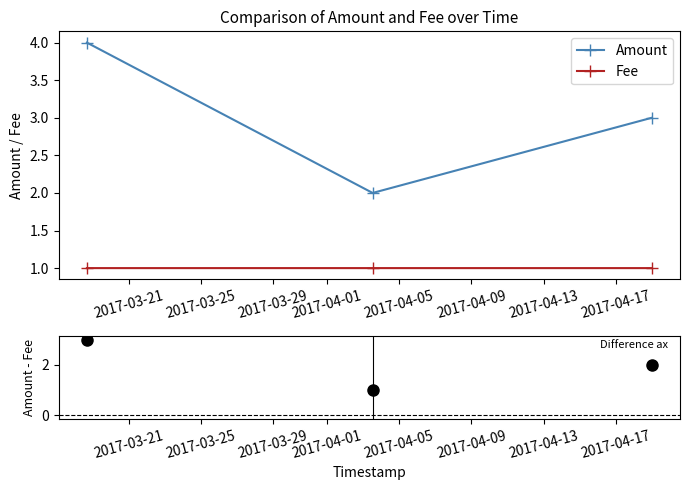

Reading left to right, list all the values displayed in this chart.

Amount: 4.0	2.0	3.0
Fee: 1.0	1.0	1.0
Amount - Fee: 3.0	1.0	2.0